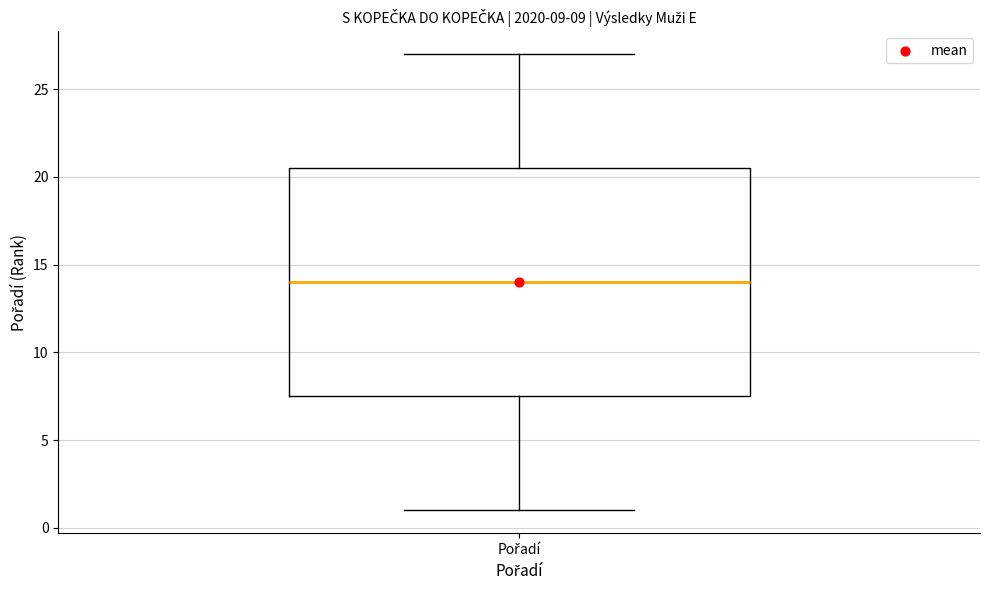

Read this box plot against the y-axis: the position of the median line, the range covered by the box, and the ends of both whiskers. The values are not printed on the chart, so give them approximately, as read against the axis.

median 14.0, box 7.5 to 20.5, whiskers 1.0 to 27.0